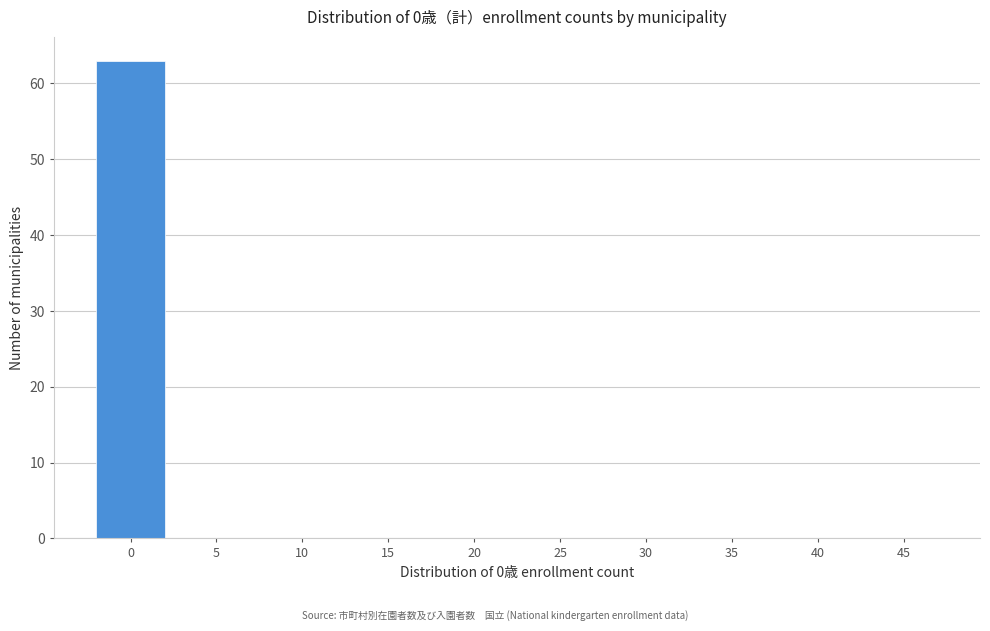

Reading right to left, list all the values displayed in this chart.

45=0	40=0	35=0	30=0	25=0	20=0	15=0	10=0	5=0	0=63